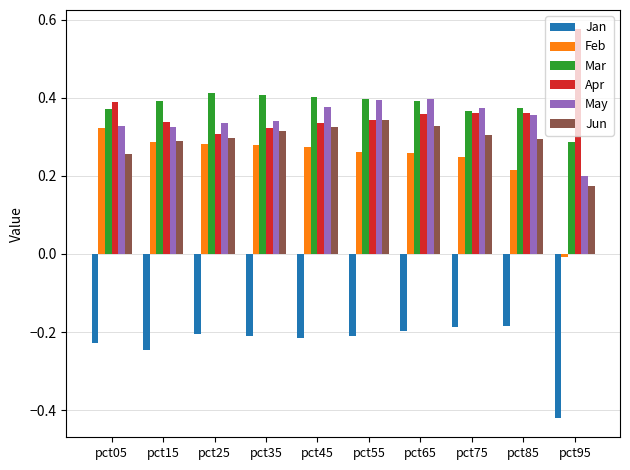

What is the sum of all Apr values?

3.7